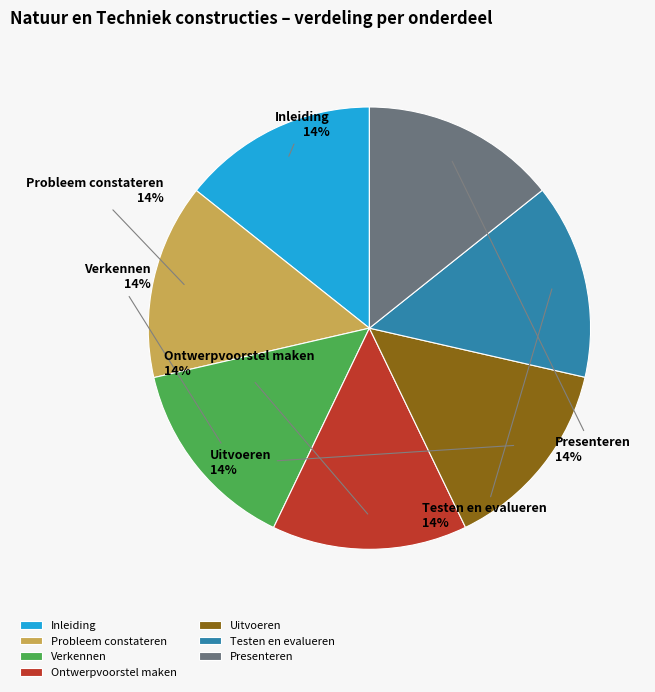

Is Inleiding the majority of the pie?

No